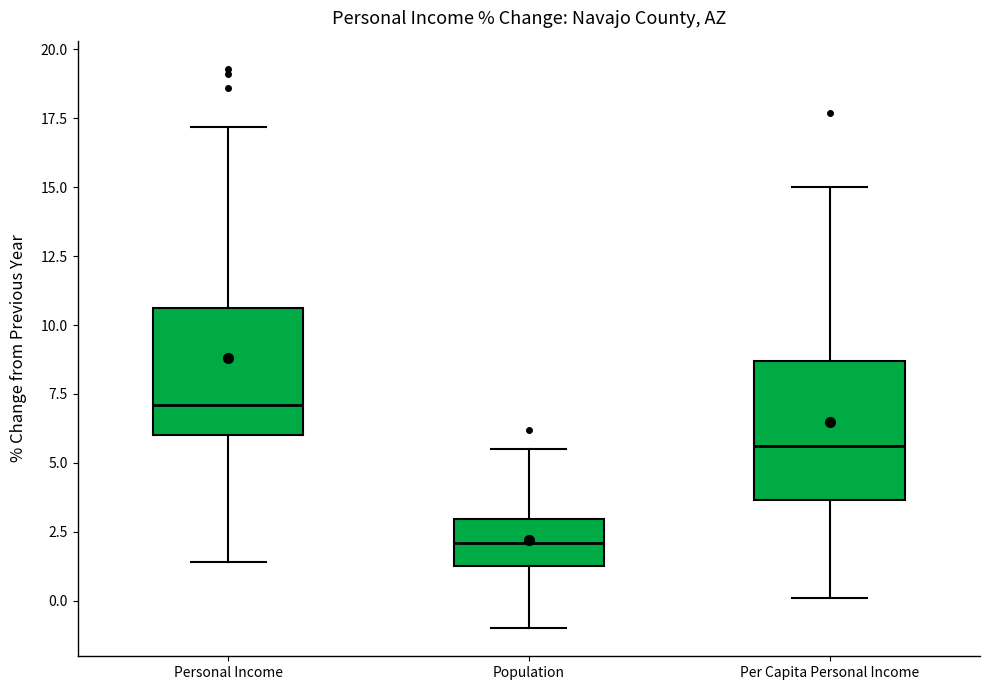

Reading left to right, read every box against the y-axis: the position of its median line, the range the box covers, and the ends of its whiskers. The values are not printed on the chart, so give them approximately, as read against the axis.

Personal Income: median 7.0, box 6.0 to 10.5, whiskers 1.5 to 17.0
Population: median 2.0, box 1.5 to 3.0, whiskers -1.0 to 5.5
Per Capita Personal Income: median 5.5, box 3.5 to 8.5, whiskers 0.0 to 15.0